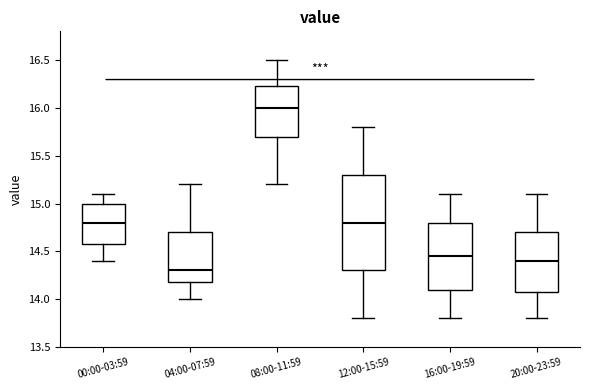

Reading left to right, read every box against the y-axis: the position of its median line, the range the box covers, and the ends of its whiskers. The values are not printed on the chart, so give them approximately, as read against the axis.

00:00-03:59: median 14.80, box 14.60 to 15.00, whiskers 14.40 to 15.10
04:00-07:59: median 14.30, box 14.20 to 14.70, whiskers 14.00 to 15.20
08:00-11:59: median 16.00, box 15.70 to 16.25, whiskers 15.20 to 16.50
12:00-15:59: median 14.80, box 14.30 to 15.30, whiskers 13.80 to 15.80
16:00-19:59: median 14.45, box 14.10 to 14.80, whiskers 13.80 to 15.10
20:00-23:59: median 14.40, box 14.10 to 14.70, whiskers 13.80 to 15.10